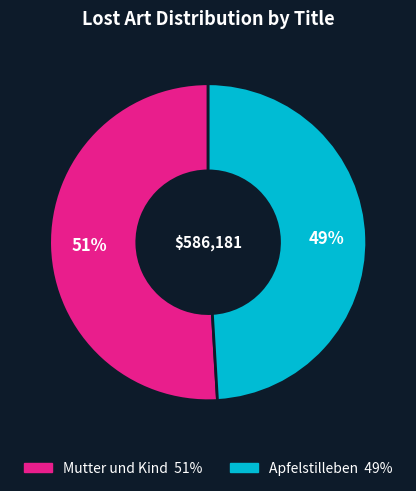

Count the number of slices in the pie.

2